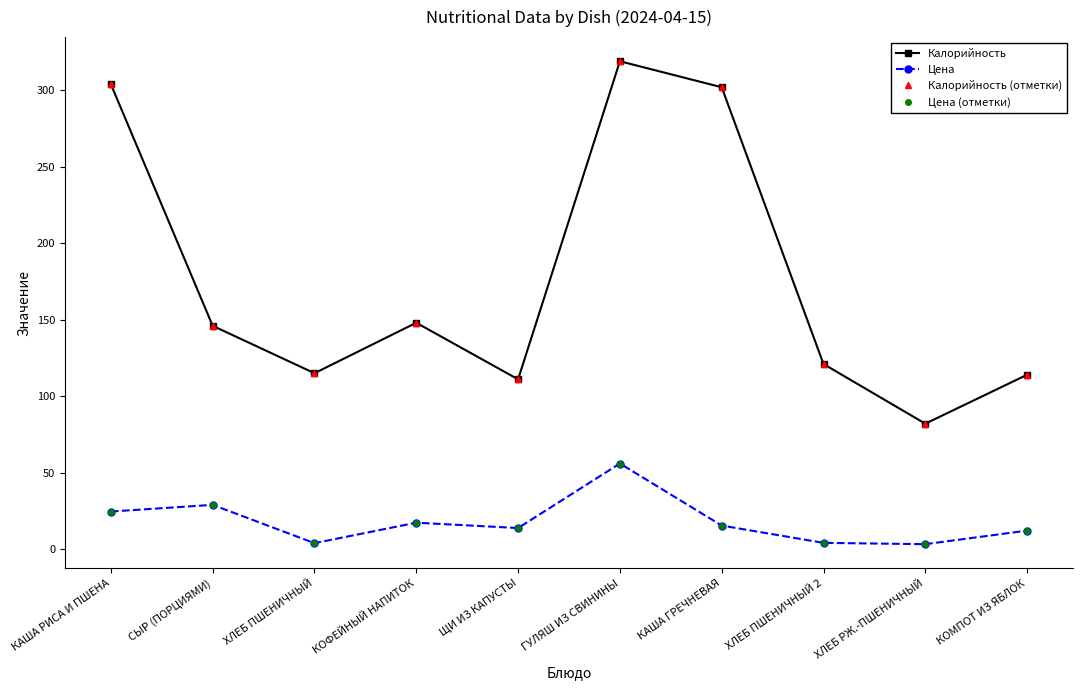

Is this an area chart (filled region under the line)?

No